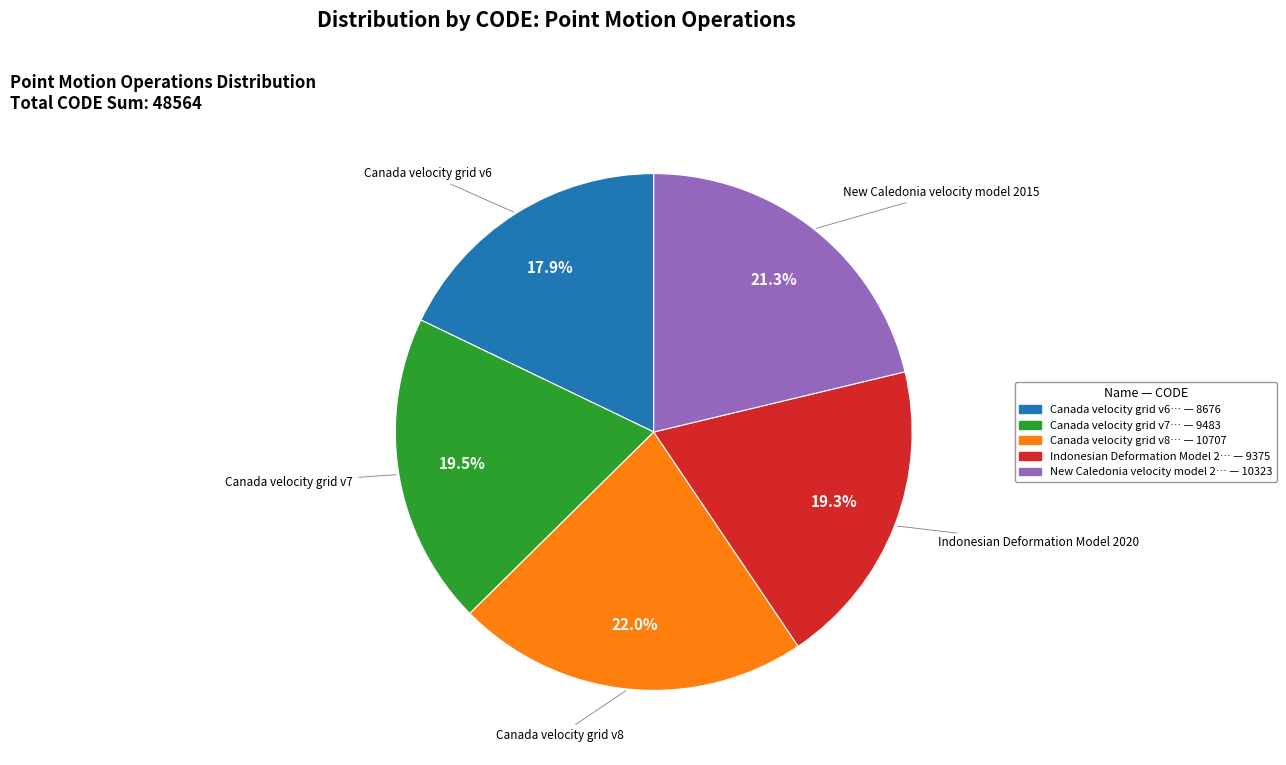

Combined, what portion of the pie is Canada velocity grid v7 and Indonesian Deformation Model 2020?

38.8%